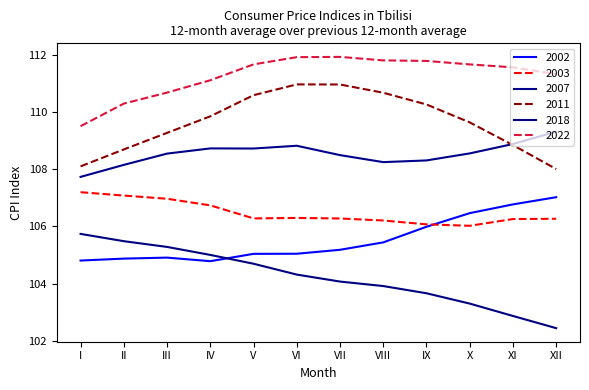

Is it true that 2018 equals 164.4 at VI?

False